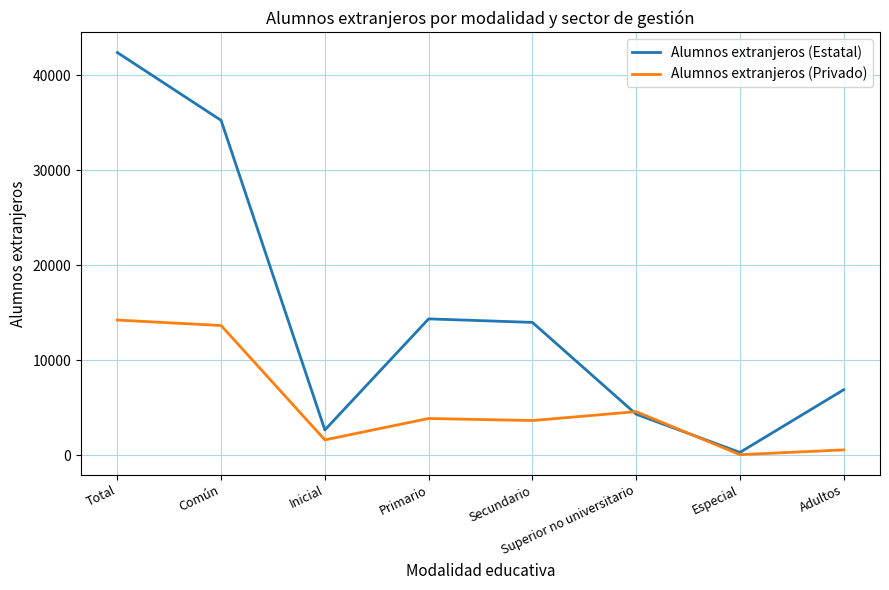

The Alumnos extranjeros (Privado) series shows 4565 at Superior no universitario. True or false?

True